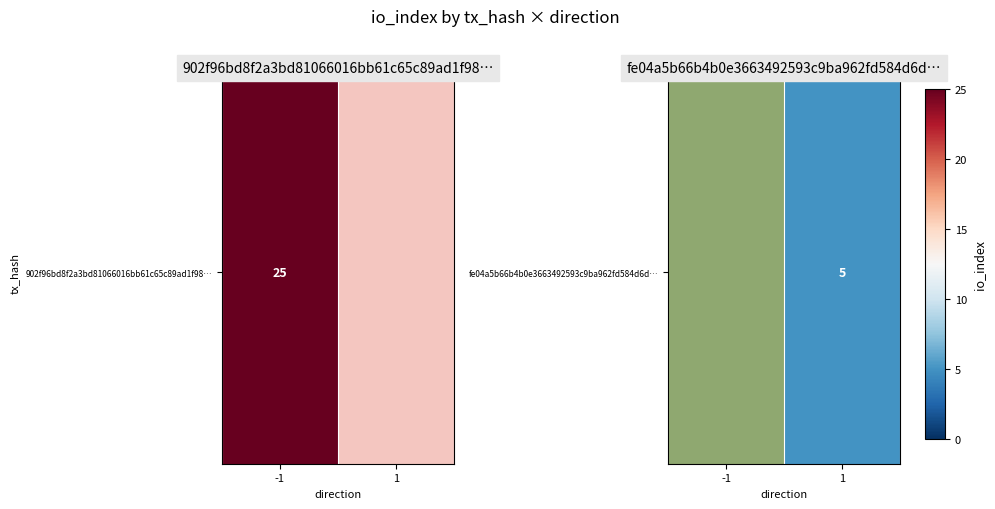

How many categories are shown in the chart?

2